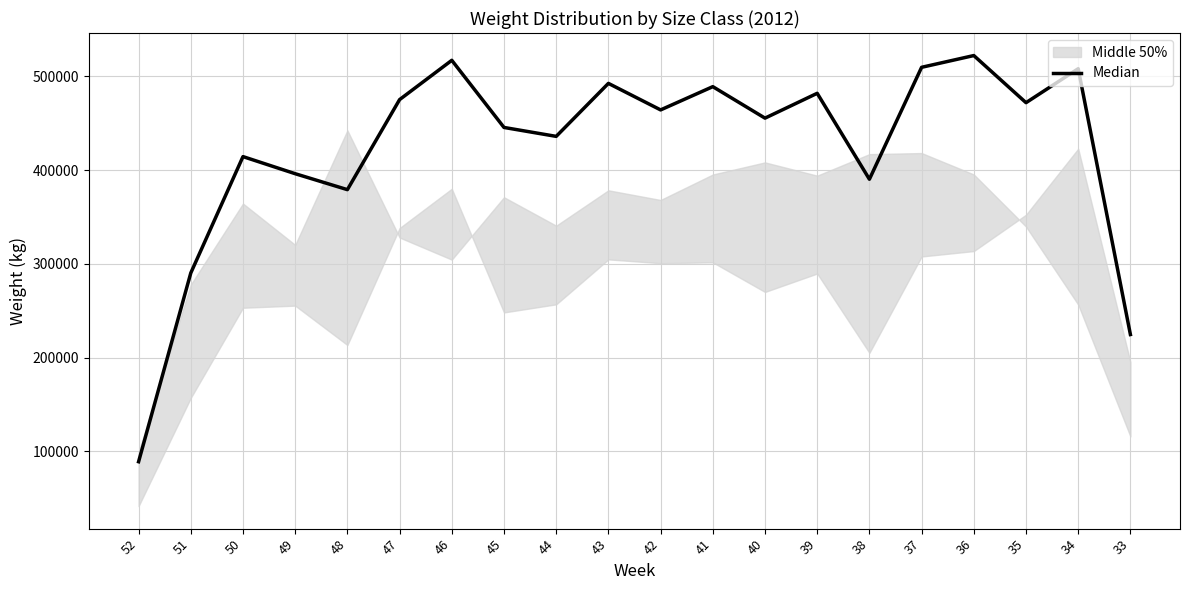

What is the difference between the maximum and minimum values?

433400.2